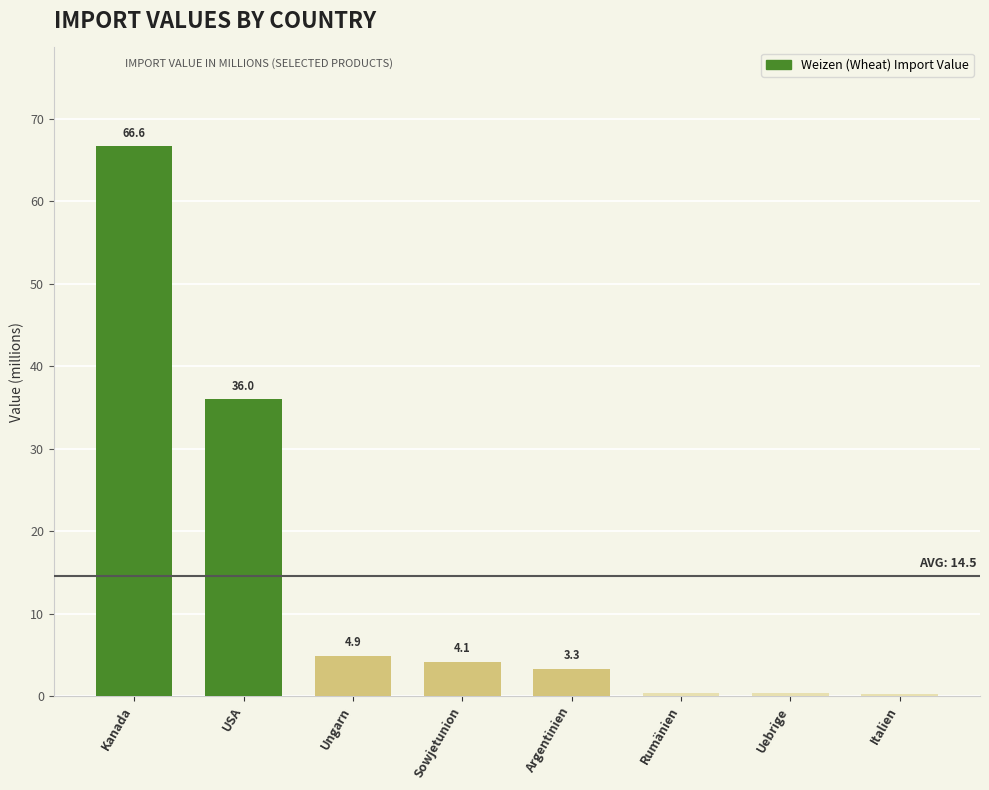

What is the approximate value at Ungarn?

4.9